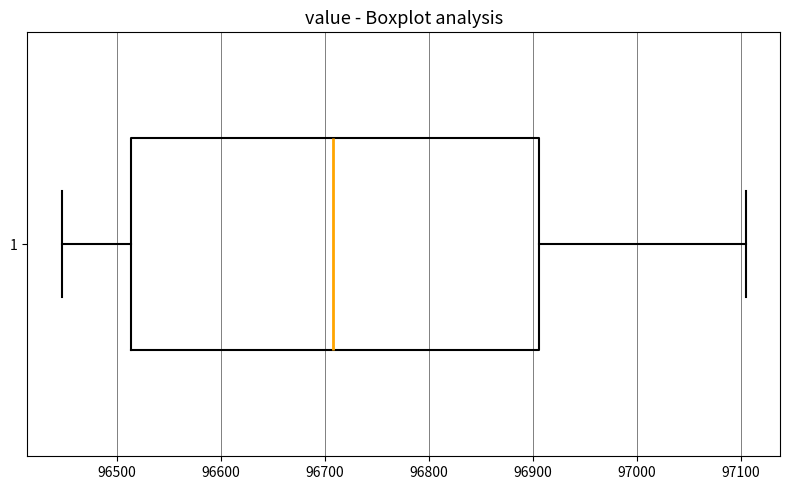

Read this box plot against the x-axis: the position of the median line, the range covered by the box, and the ends of both whiskers. The values are not printed on the chart, so give them approximately, as read against the axis.

median 96710, box 96510 to 96910, whiskers 96450 to 97110